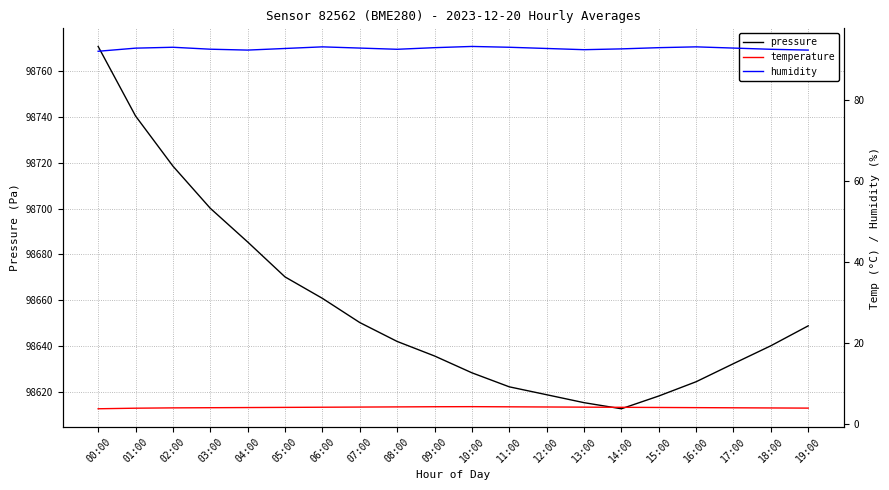

What is the spread (max minus min) of values at 16:00?

98620.4